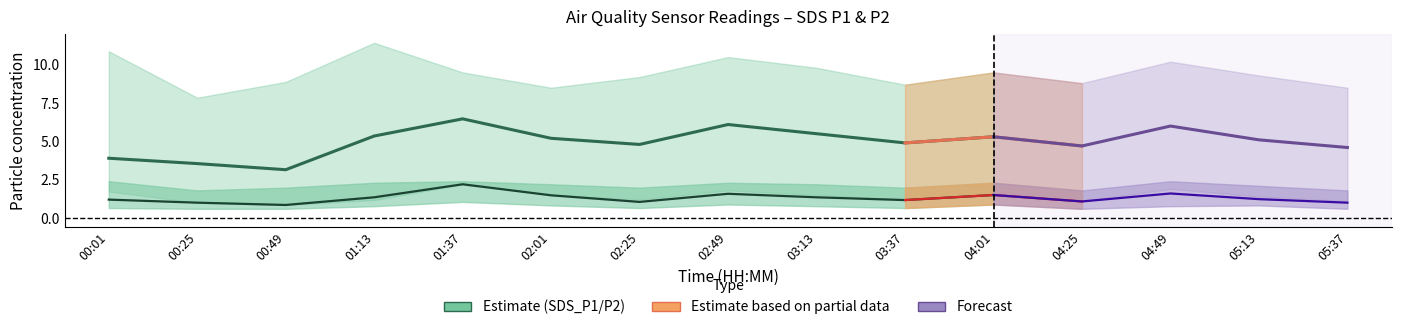

What is the value of the SDS_P1_upper point at the 4th from the left?

11.4